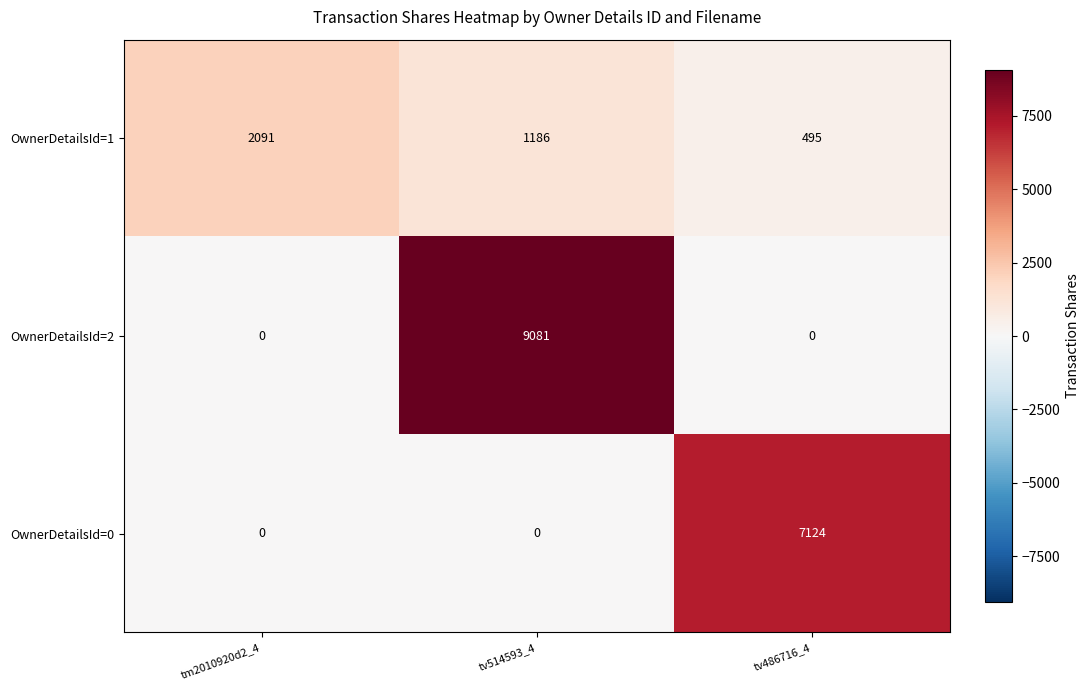

The value of OwnerDetailsId=2 at tv486716_4 is 0. True or false?

True